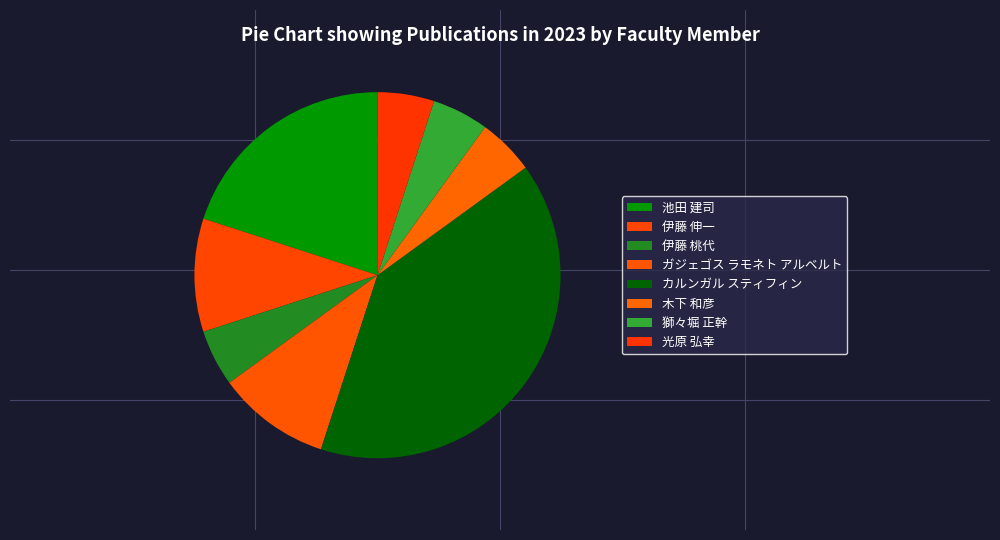

The 光原 弘幸 slice represents 5% of the pie. True or false?

True